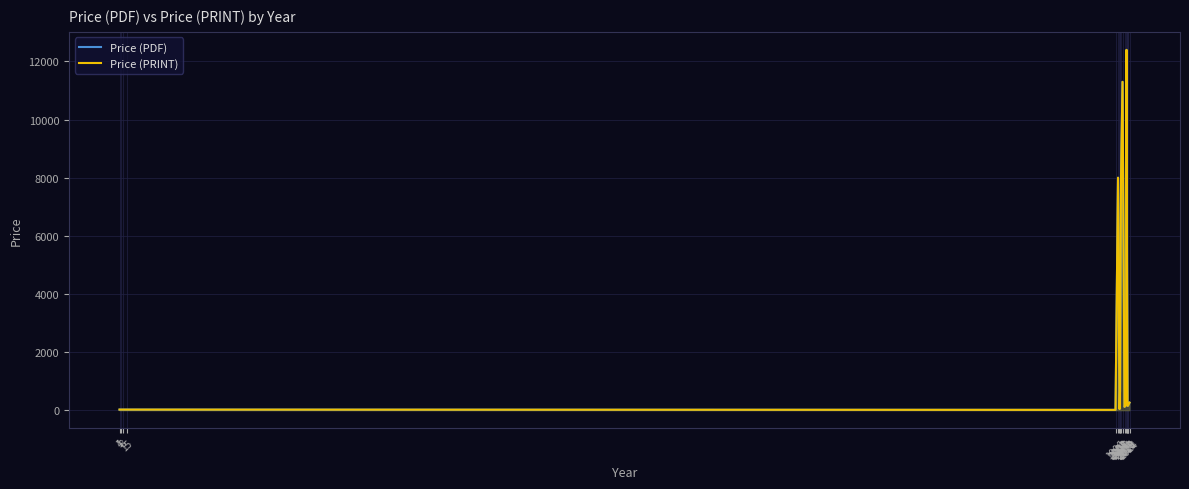

At 2007, list the series in order from largest to smallest.

Price (PDF), Price (PRINT)